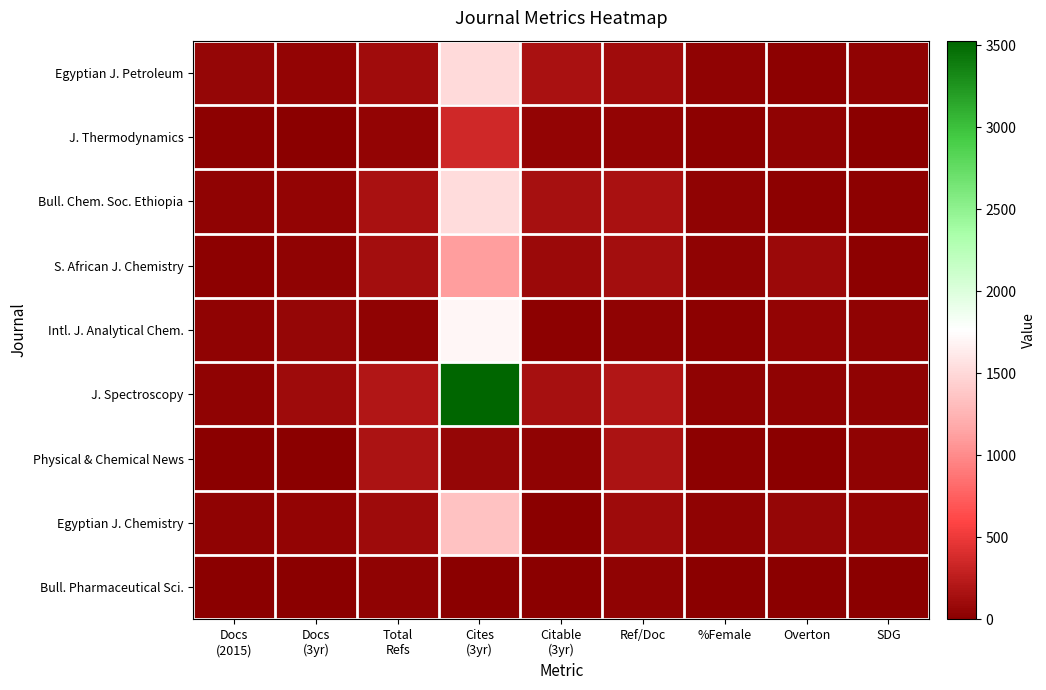

Reading right to left, transcribe all the data shown in this chart.

Egyptian J. Petroleum: SDG=35	Overton=27	%Female=35	Ref/Doc=118	Citable
(3yr)=154	Cites
(3yr)=1504	Total
Refs=118	Docs
(3yr)=55	Docs
(2015)=61
J. Thermodynamics: SDG=11	Overton=29	%Female=18	Ref/Doc=48	Citable
(3yr)=48	Cites
(3yr)=348	Total
Refs=48	Docs
(3yr)=12	Docs
(2015)=15
Bull. Chem. Soc. Ethiopia: SDG=26	Overton=24	%Female=33	Ref/Doc=157	Citable
(3yr)=149	Cites
(3yr)=1529	Total
Refs=157	Docs
(3yr)=46	Docs
(2015)=32
S. African J. Chemistry: SDG=27	Overton=88	%Female=34	Ref/Doc=126	Citable
(3yr)=93	Cites
(3yr)=1116	Total
Refs=126	Docs
(3yr)=32	Docs
(2015)=27
Intl. J. Analytical Chem.: SDG=37	Overton=50	%Female=27	Ref/Doc=32	Citable
(3yr)=26	Cites
(3yr)=1705	Total
Refs=32	Docs
(3yr)=62	Docs
(2015)=29
J. Spectroscopy: SDG=33	Overton=38	%Female=32	Ref/Doc=204	Citable
(3yr)=139	Cites
(3yr)=3529	Total
Refs=204	Docs
(3yr)=109	Docs
(2015)=32
Physical & Chemical News: SDG=36	Overton=0	%Female=19	Ref/Doc=173	Citable
(3yr)=40	Cites
(3yr)=57	Total
Refs=174	Docs
(3yr)=3	Docs
(2015)=11
Egyptian J. Chemistry: SDG=55	Overton=57	%Female=28	Ref/Doc=100	Citable
(3yr)=6	Cites
(3yr)=1343	Total
Refs=100	Docs
(3yr)=47	Docs
(2015)=29
Bull. Pharmaceutical Sci.: SDG=0	Overton=0	%Female=0	Ref/Doc=32	Citable
(3yr)=5	Cites
(3yr)=0	Total
Refs=32	Docs
(3yr)=0	Docs
(2015)=10